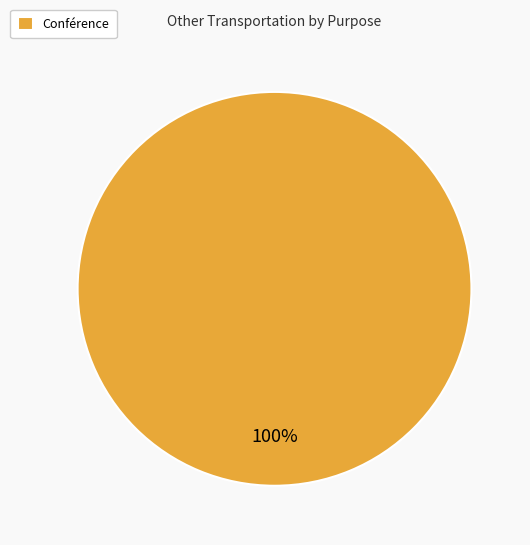

Rank the categories by value from lowest to highest.

Conférence